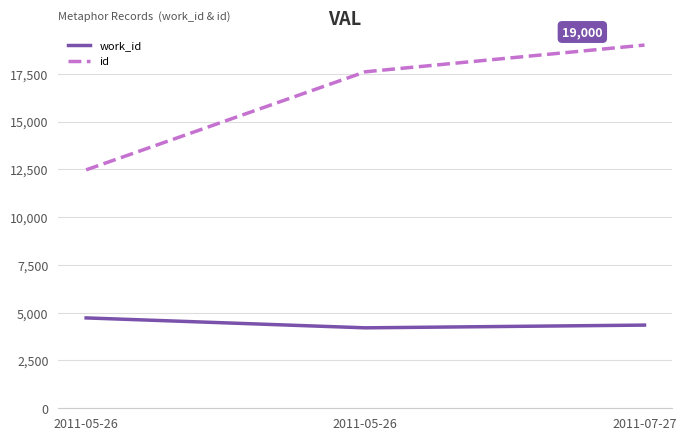

Does the chart have visible grid lines?

Yes